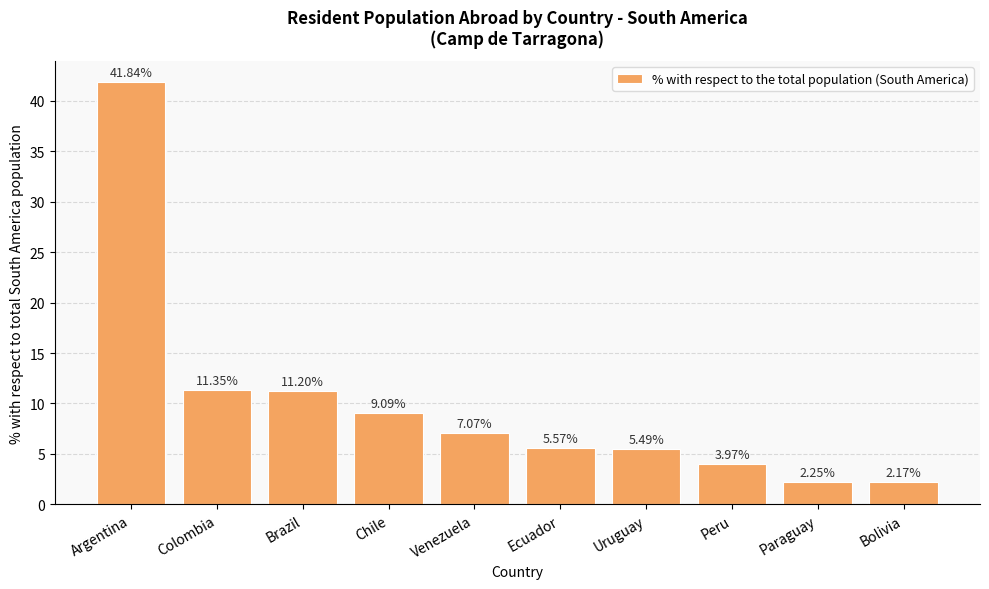

How many data points are less than 7?

5